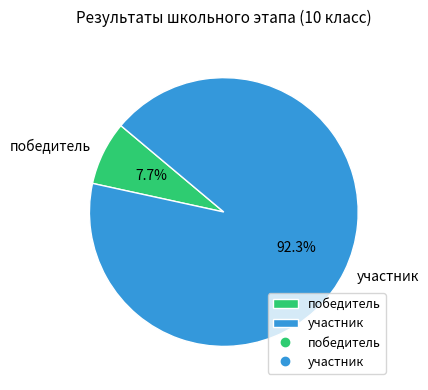

True or false: участник accounts for 92% of the total.

True